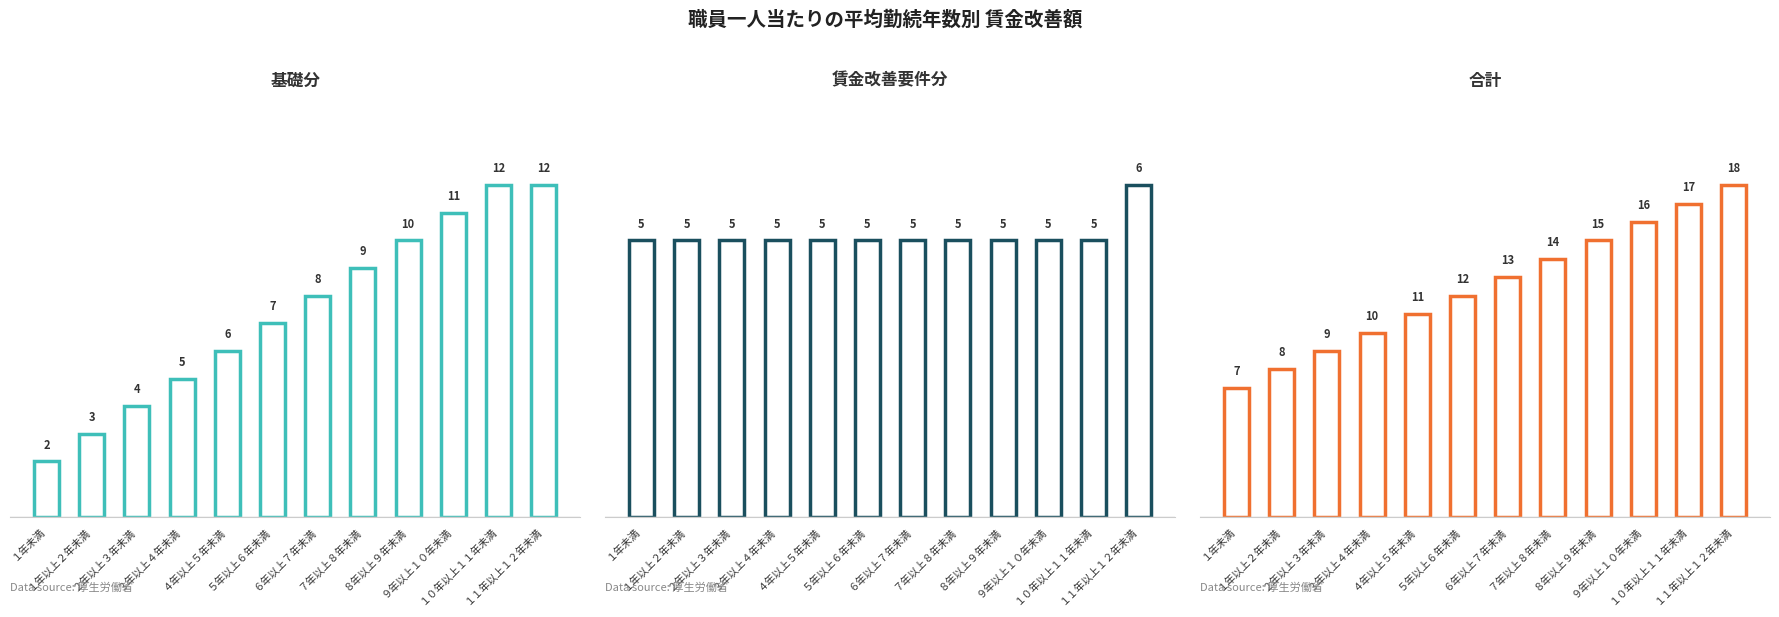

Between ８年以上９年未満 and ７年以上８年未満, which is larger?

８年以上９年未満